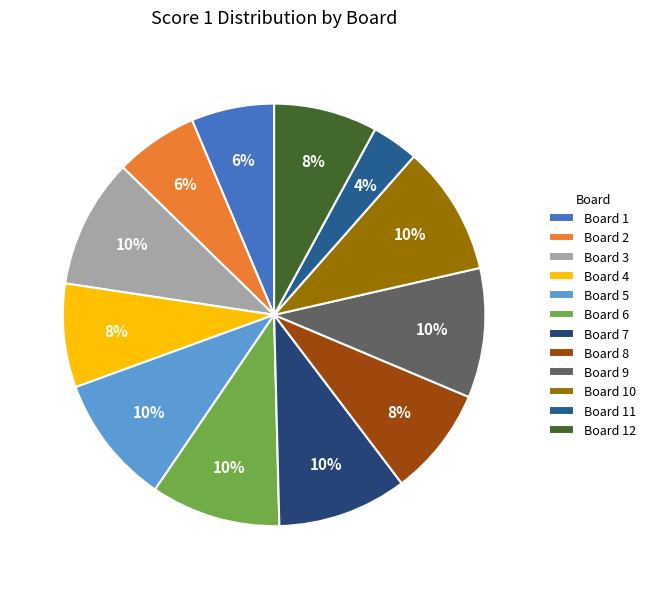

Does Board 9 account for over 50% of the chart?

No